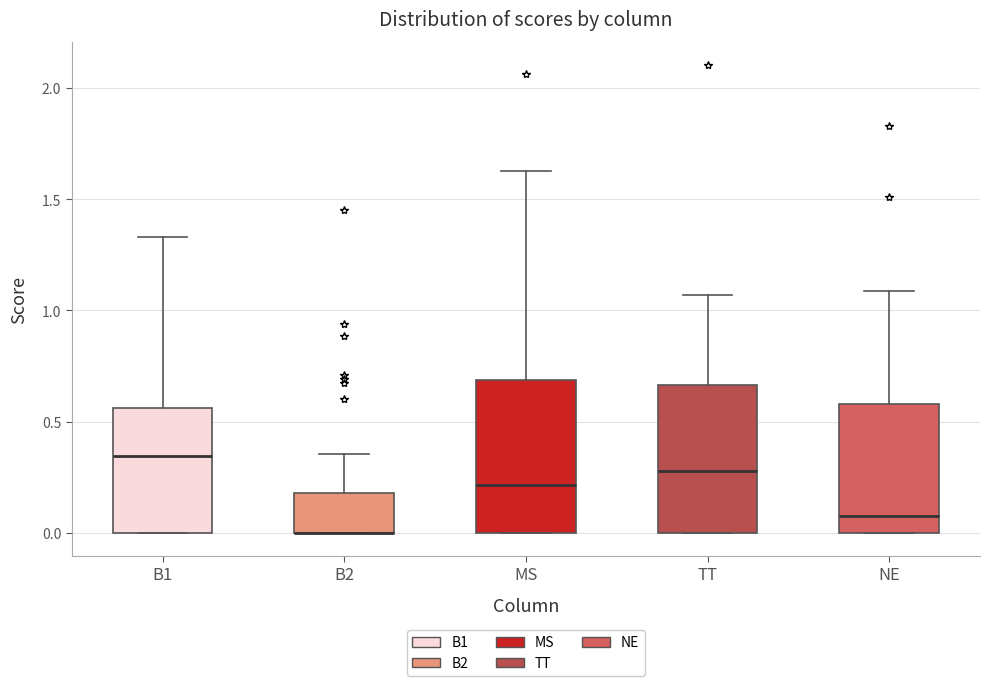

Reading left to right, read every box against the y-axis: the position of its median line, the range the box covers, and the ends of its whiskers. The values are not printed on the chart, so give them approximately, as read against the axis.

B1: median 0.35, box 0.00 to 0.55, whiskers 0.00 to 1.35
B2: median 0.00 (drawn on the box's lower edge), box 0.00 to 0.20, whiskers 0.00 to 0.35
MS: median 0.20, box 0.00 to 0.70, whiskers 0.00 to 1.65
TT: median 0.30, box 0.00 to 0.65, whiskers 0.00 to 1.05
NE: median 0.05, box 0.00 to 0.60, whiskers 0.00 to 1.10